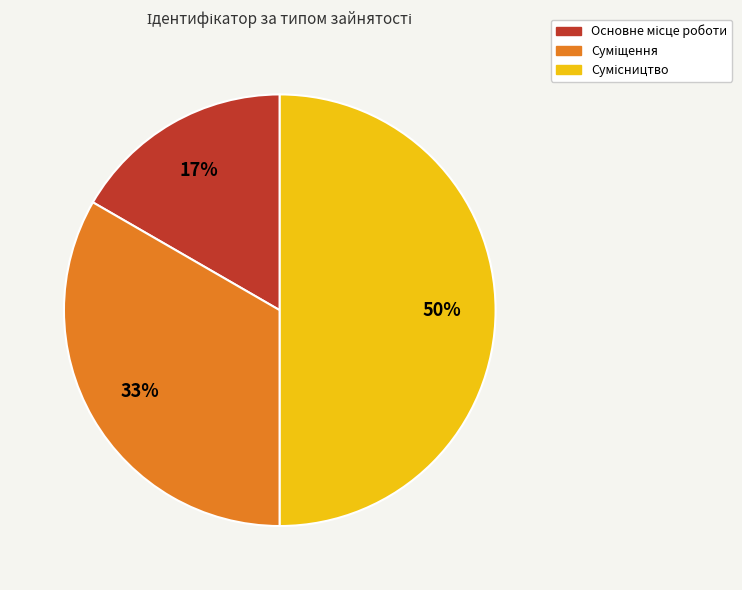

To the nearest percent, what is the average slice percentage?

33%